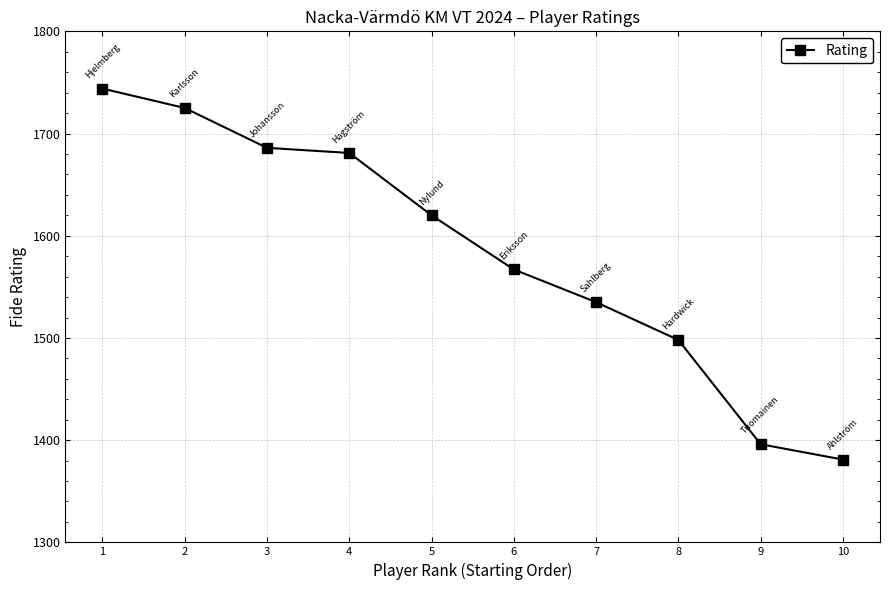

How many data points does each series have?

10